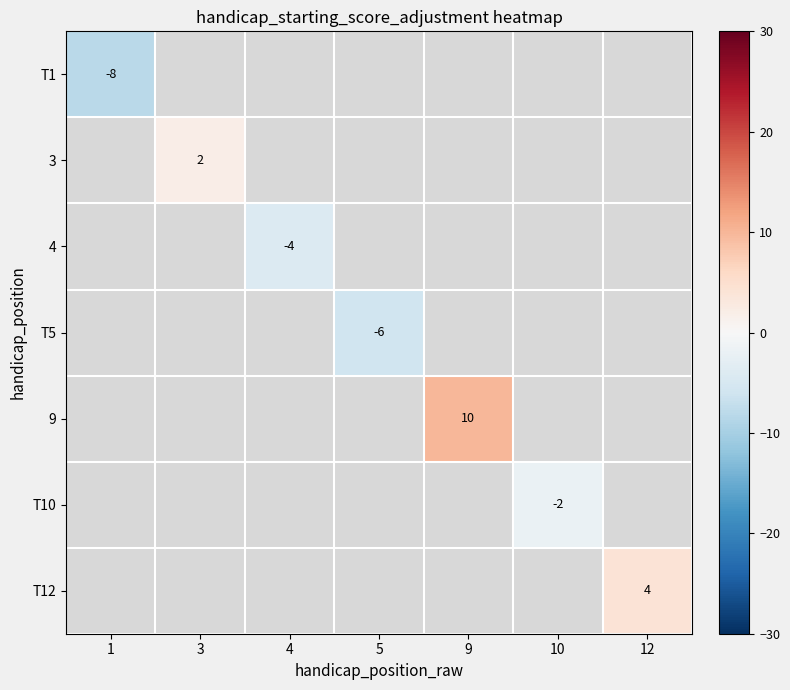

Is it true that T1 equals -8 at 1?

True